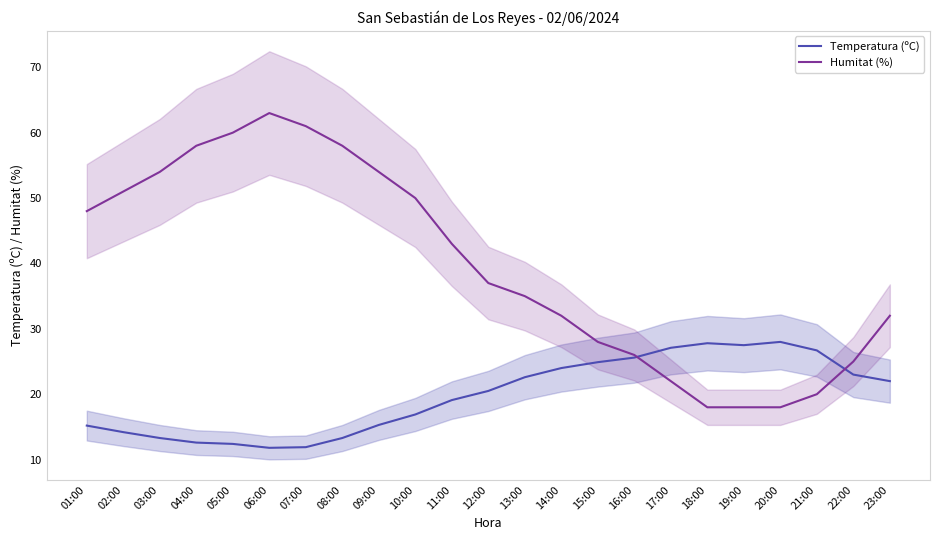

True or false: Temperatura (ºC) has a value of 25.0 at 01:00.

False